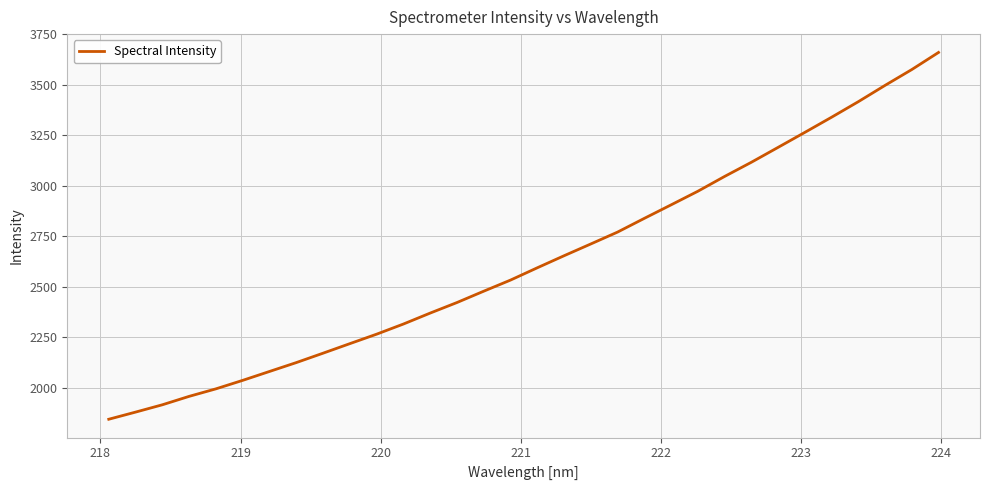

What is the maximum value shown in the chart?

3659.2